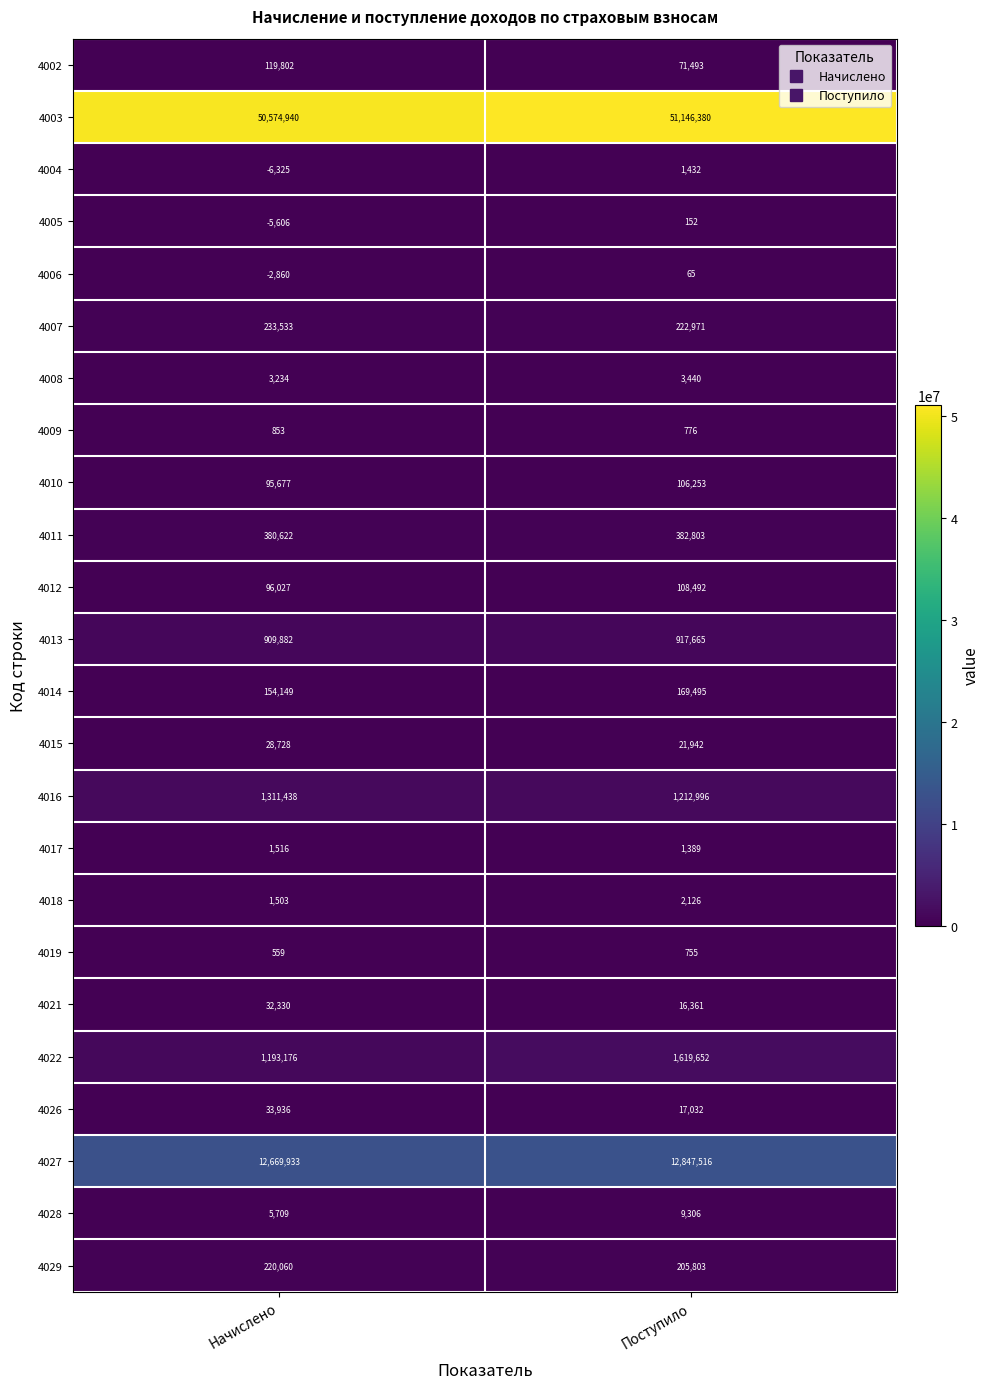

Where is 4018 nearest to the value 1814?

Начислено